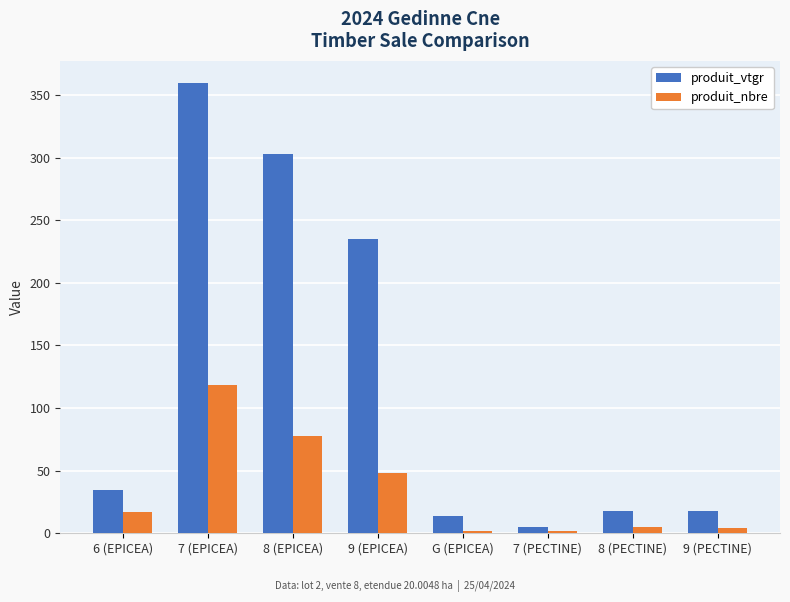

How many values in the produit_vtgr series exceed 34?

4